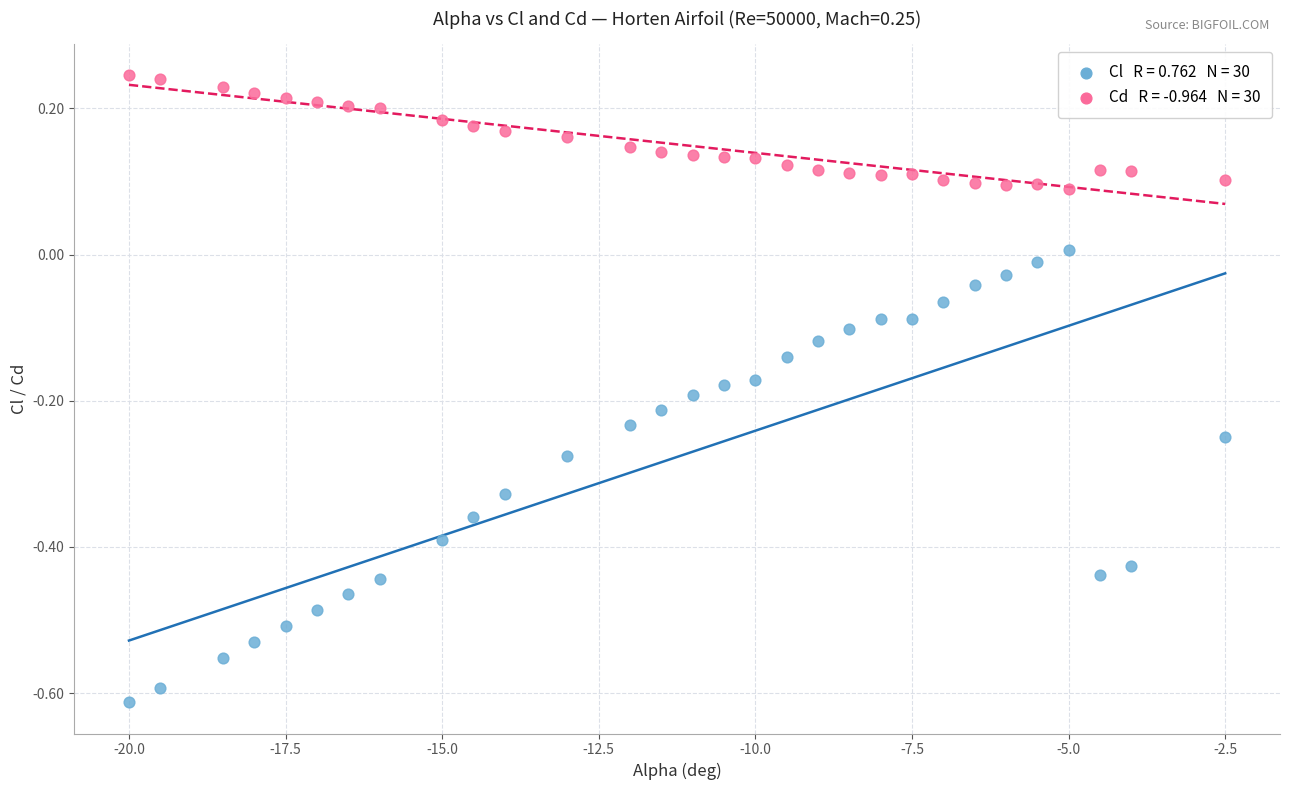

Across all data points, what is the range of Y values (max minus min)?

0.9